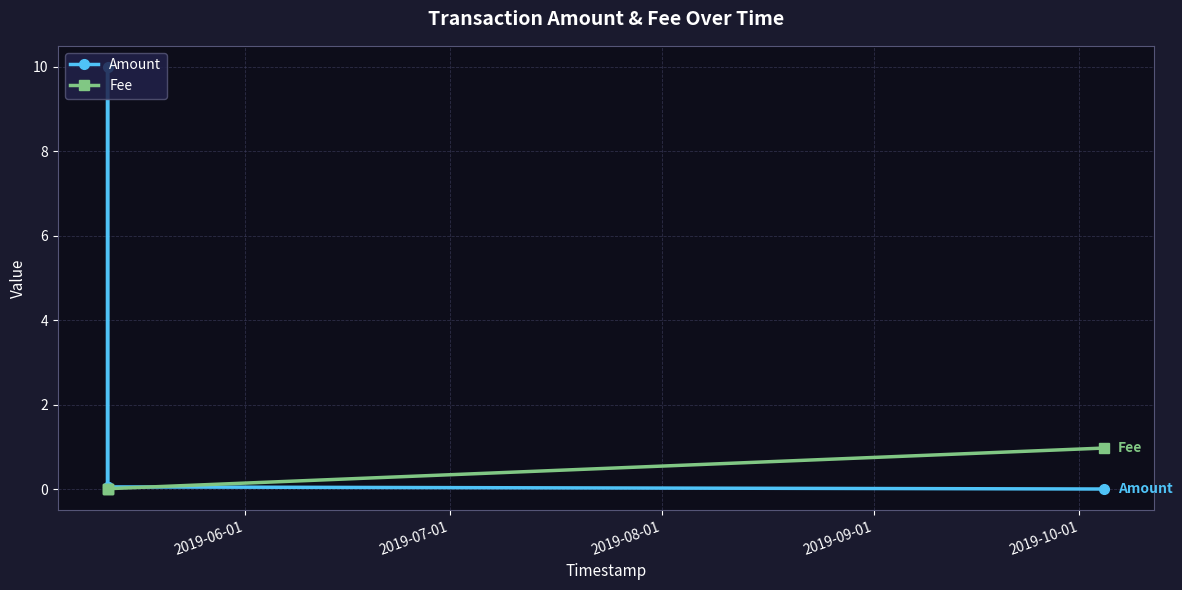

What is the sum of all Fee values?

1.0